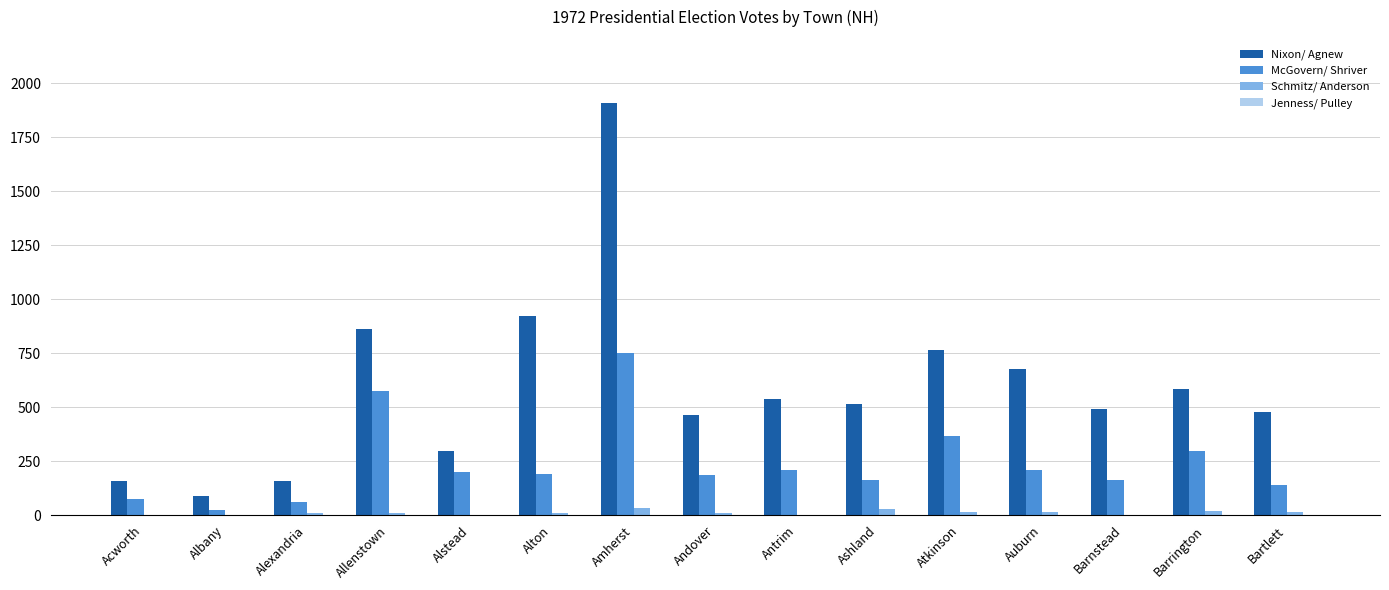

Which label corresponds to the largest value in the chart?

Amherst